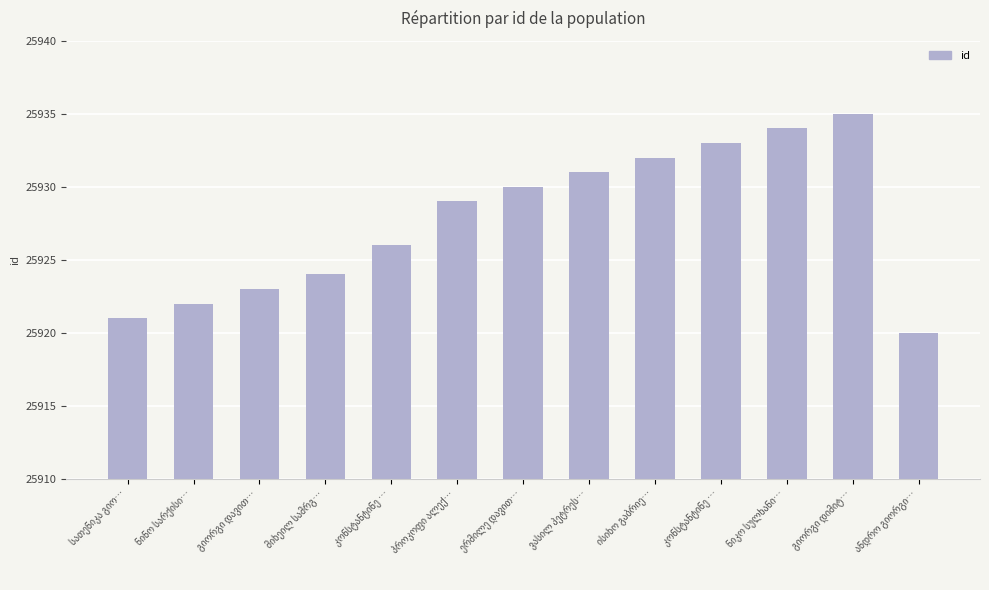

At which label does the data first exceed 25929?

ერმილე დავით…